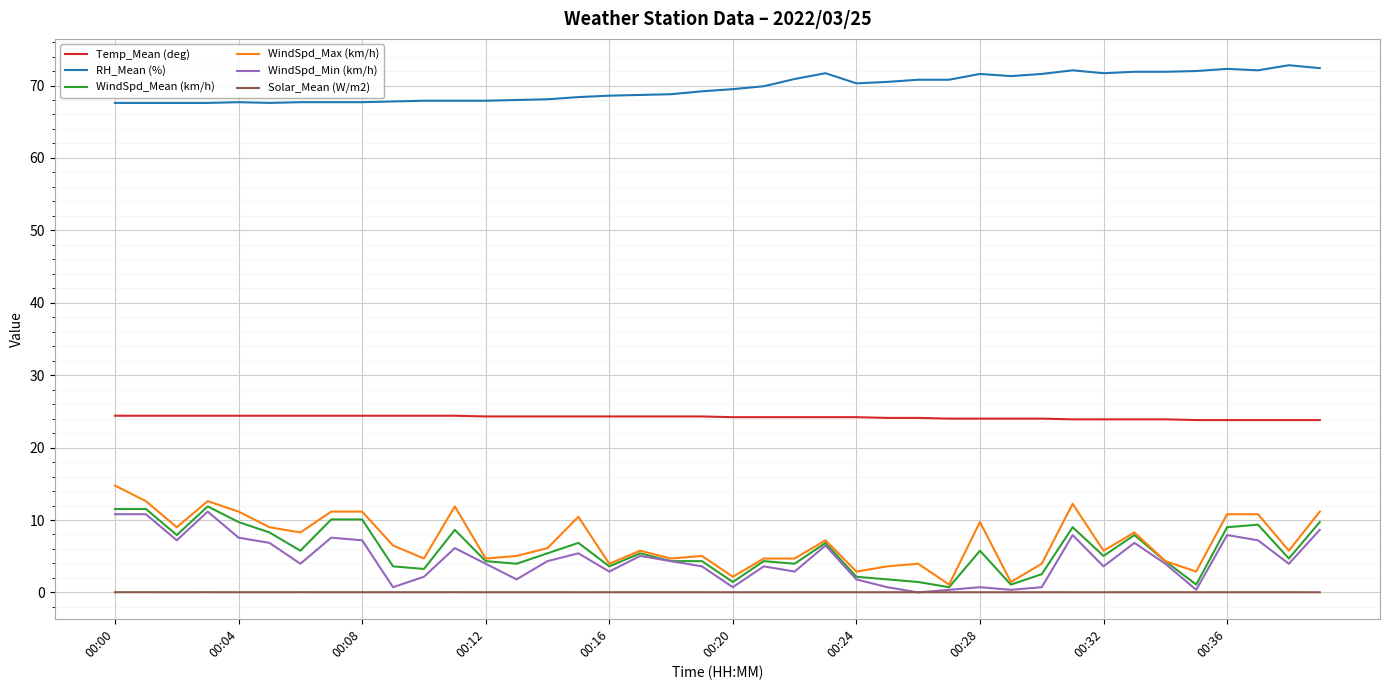

Which series has the largest total across all categories?

RH_Mean (%)